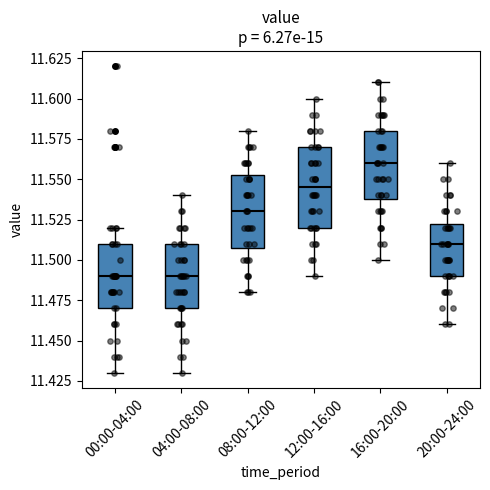

Reading left to right, read every box against the y-axis: the position of its median line, the range the box covers, and the ends of its whiskers. The values are not printed on the chart, so give them approximately, as read against the axis.

00:00-04:00: median 11.490, box 11.470 to 11.510, whiskers 11.430 to 11.520
04:00-08:00: median 11.490, box 11.470 to 11.510, whiskers 11.430 to 11.540
08:00-12:00: median 11.530, box 11.510 to 11.555, whiskers 11.480 to 11.580
12:00-16:00: median 11.545, box 11.520 to 11.570, whiskers 11.490 to 11.600
16:00-20:00: median 11.560, box 11.540 to 11.580, whiskers 11.500 to 11.610
20:00-24:00: median 11.510, box 11.490 to 11.525, whiskers 11.460 to 11.560